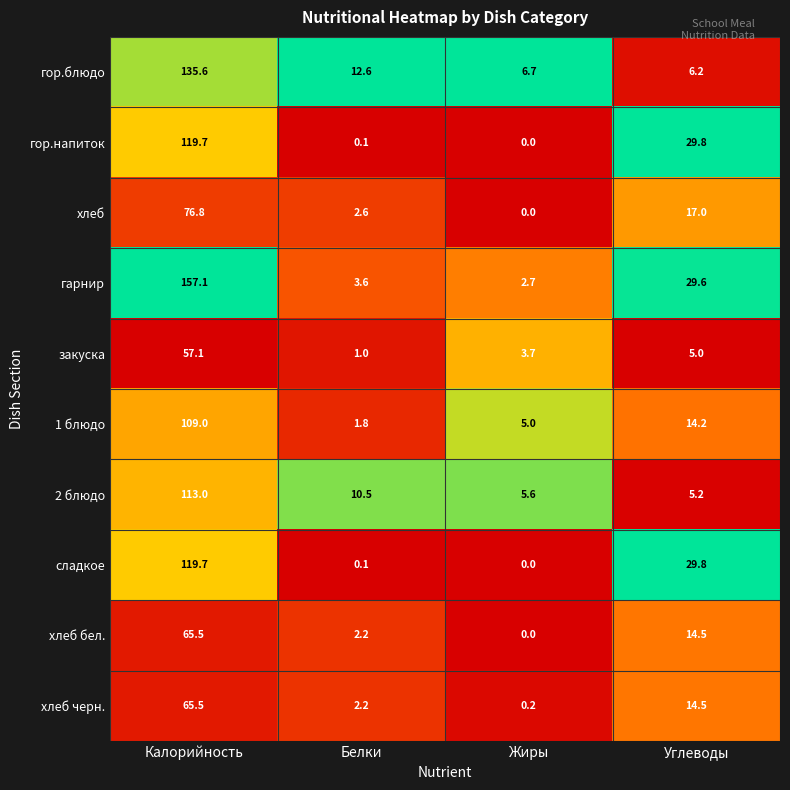

True or false: хлеб черн. has a value of 2.2 at Белки.

True